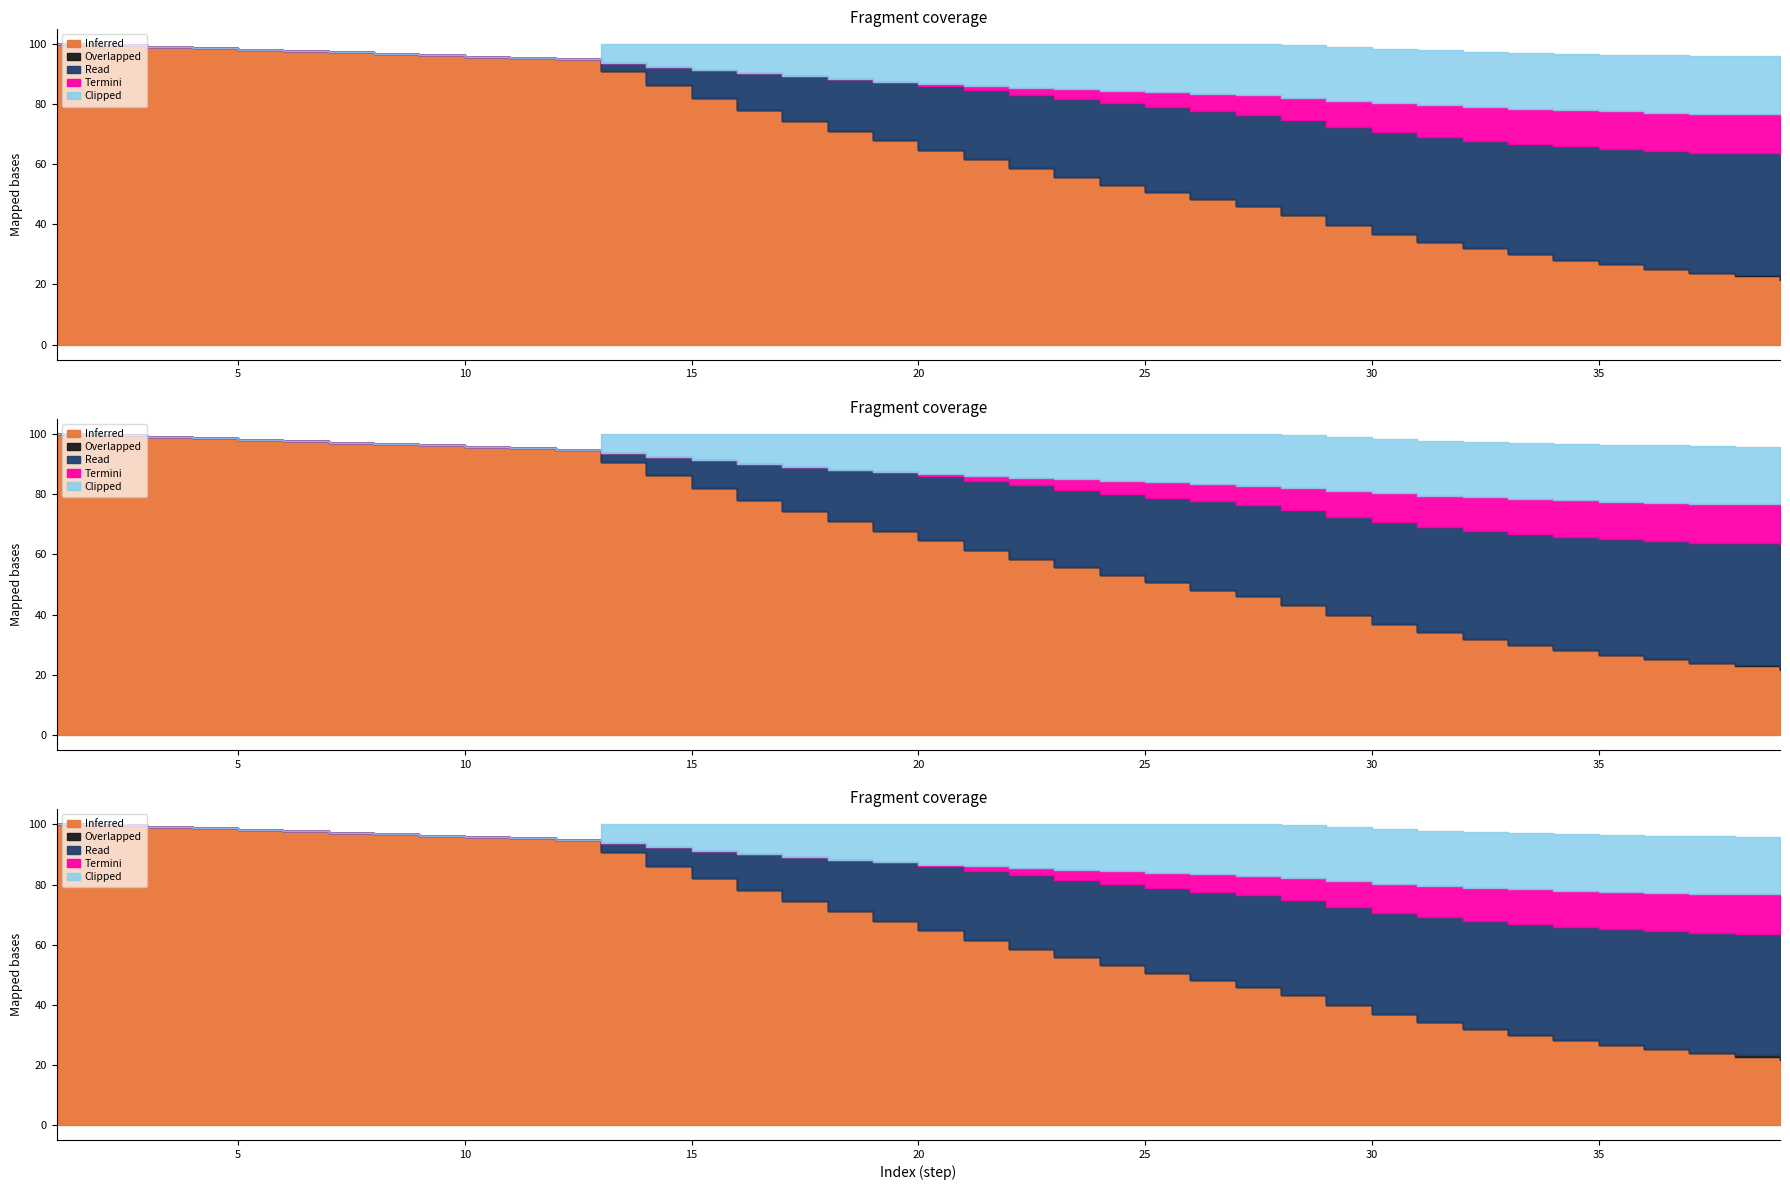

What is the spread (max minus min) of values at 10?

95.8